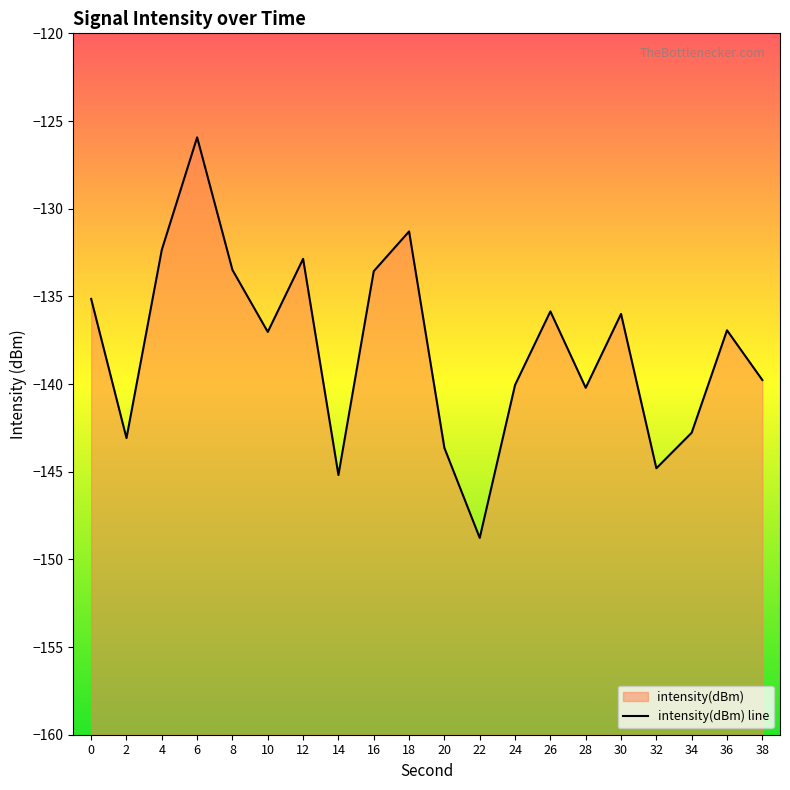

Between 38 and 2, which is larger?

38